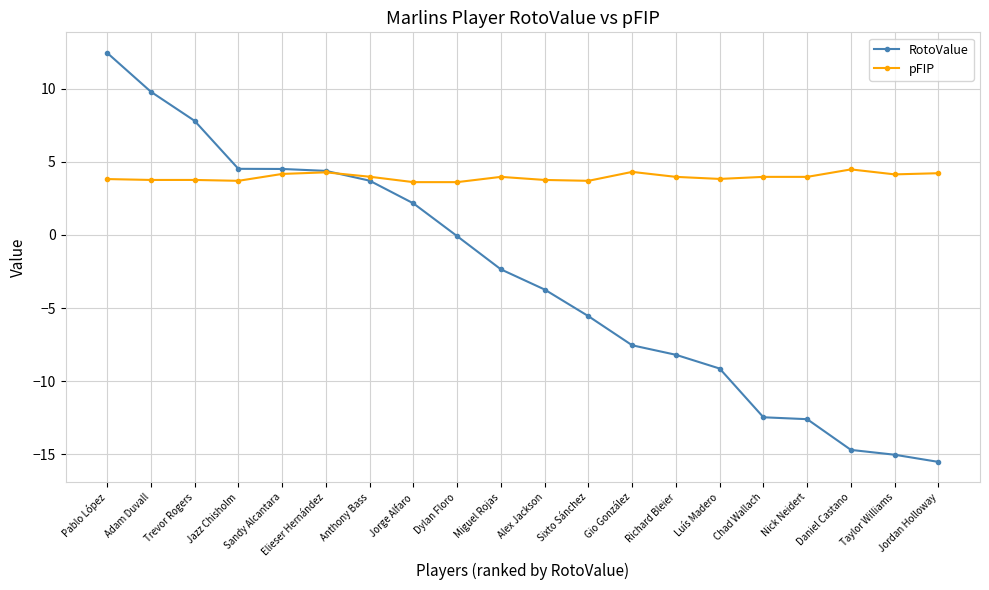

Is the value of pFIP at Luís Madero greater than the value of RotoValue at Sixto Sánchez?

Yes